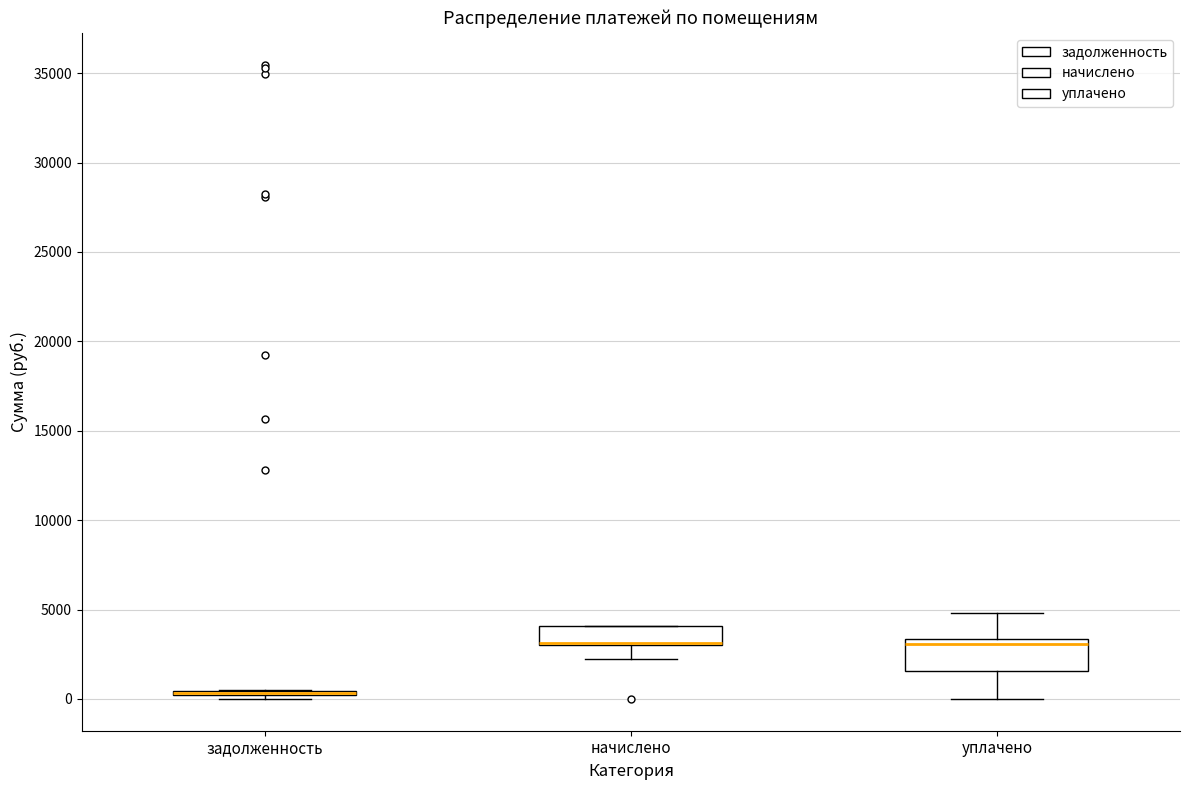

Comparing the boxes themselves (not the whiskers), which one is the tallest?

уплачено